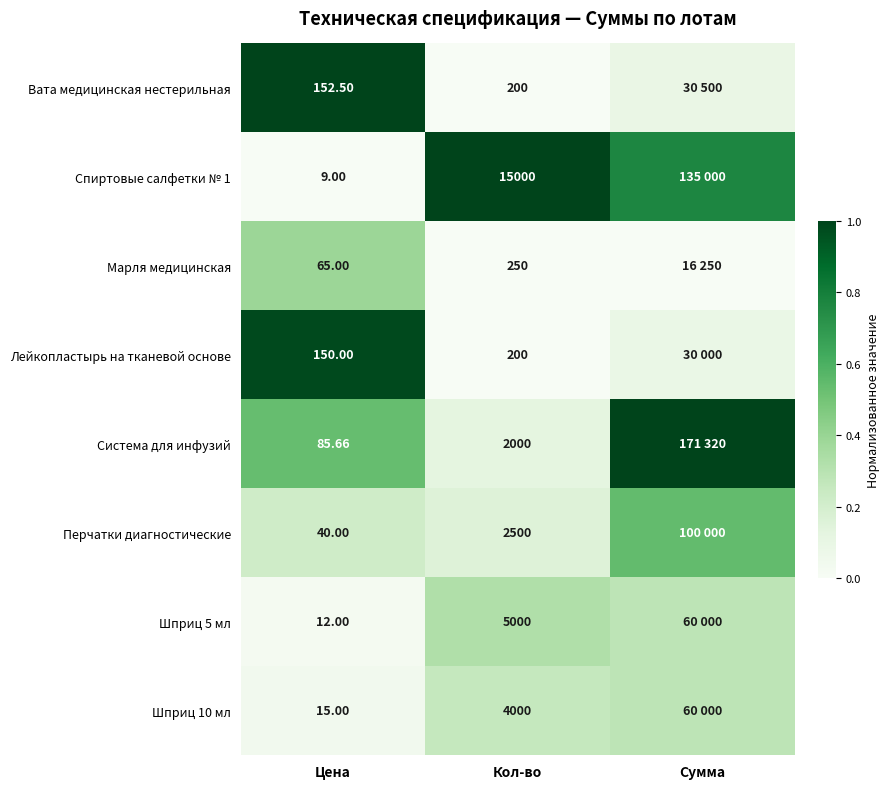

Which series has the widest spread of values?

Спиртовые салфетки № 1